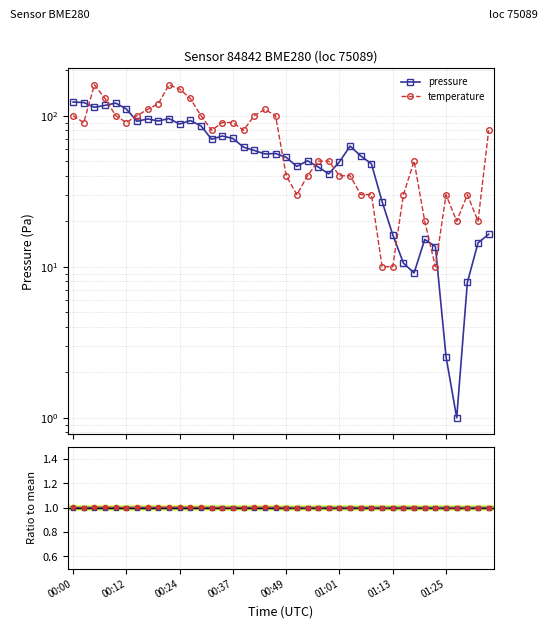

Rank the series at 17 from highest to lowest value.

temperature, pressure